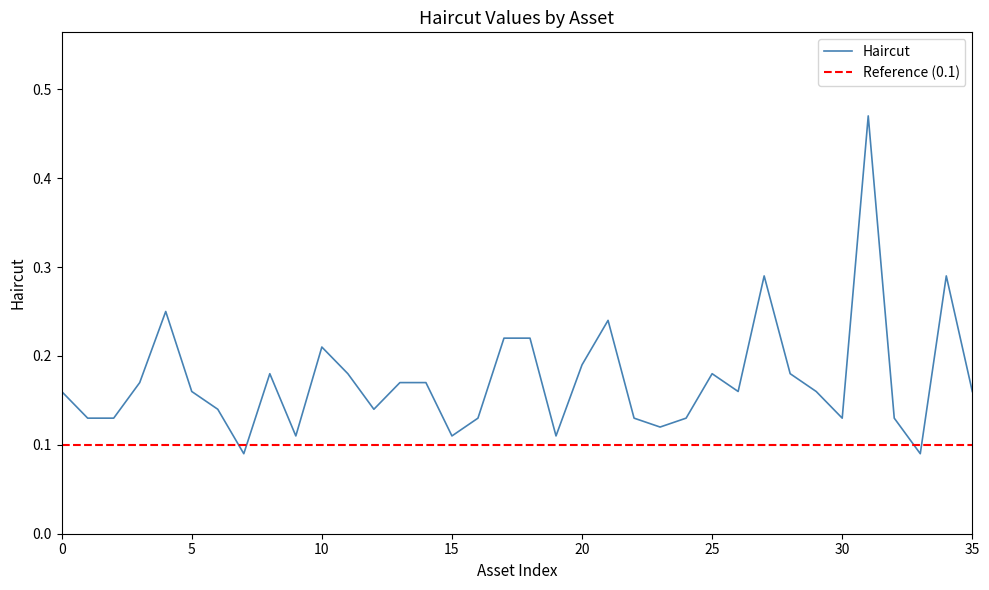

How many lines are shown in the chart?

1